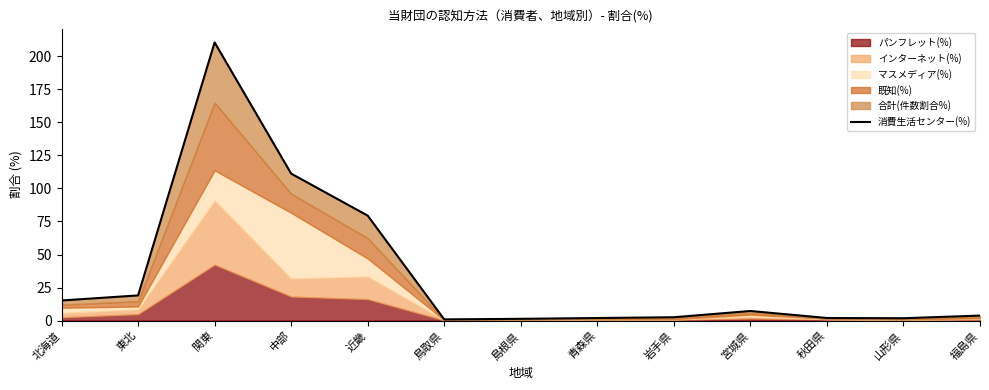

True or false: the data shows 3.9 at 宮城県.

False